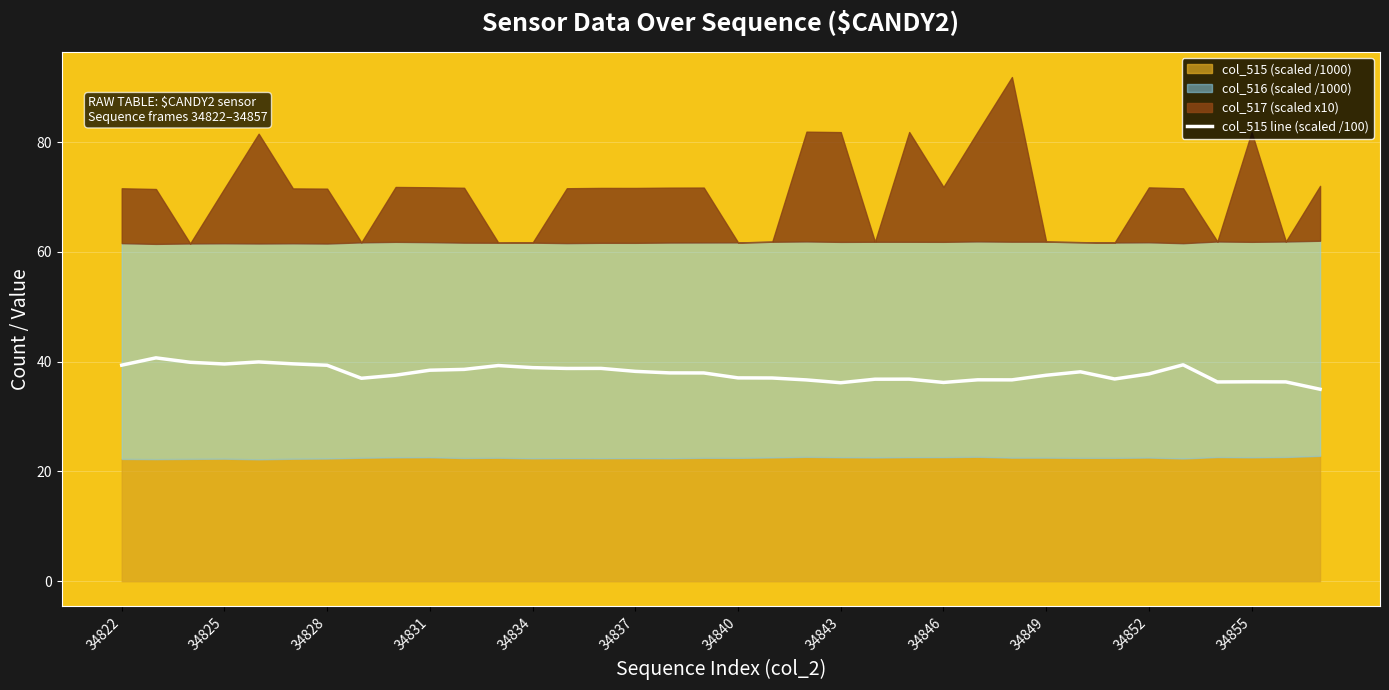

The value of col_515 line (scaled /100) at 34825 is 39.6. True or false?

True